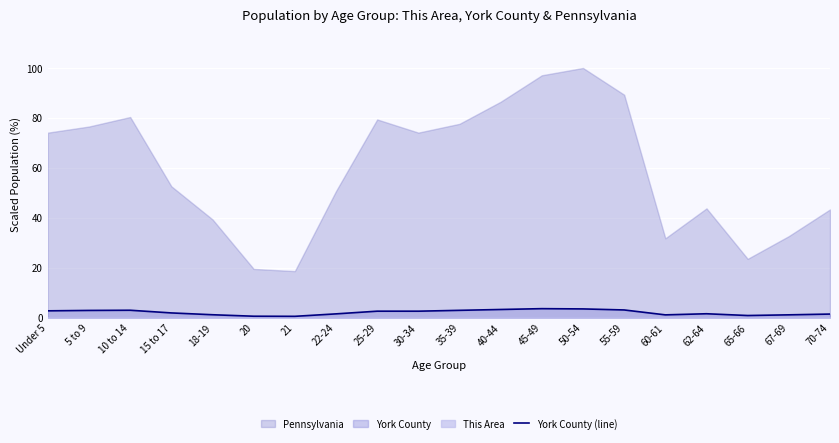

True or false: York County (line) has a value of 0.5 at 20.

True